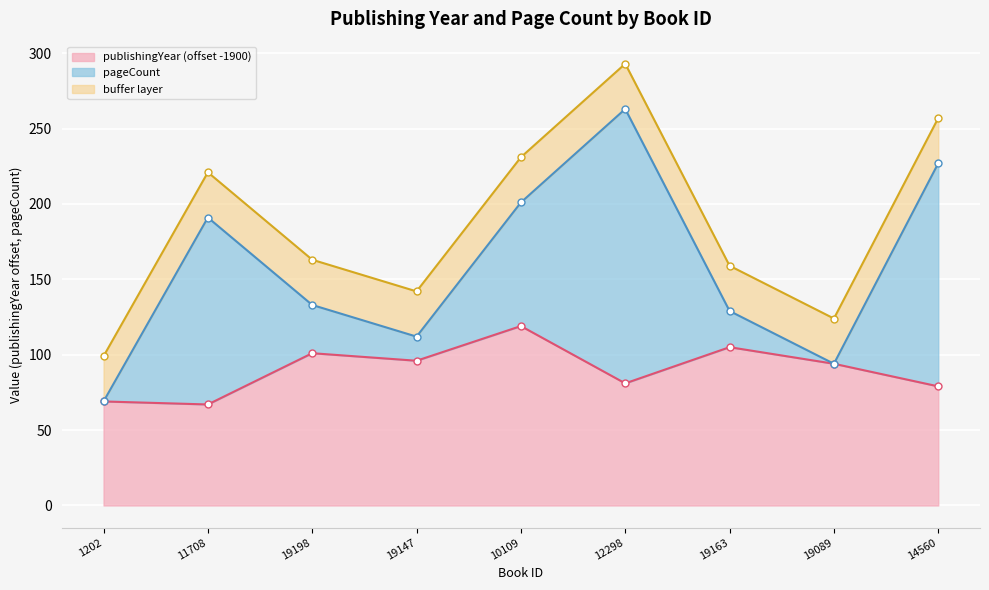

Is it true that the value at 11708 is 37?

False